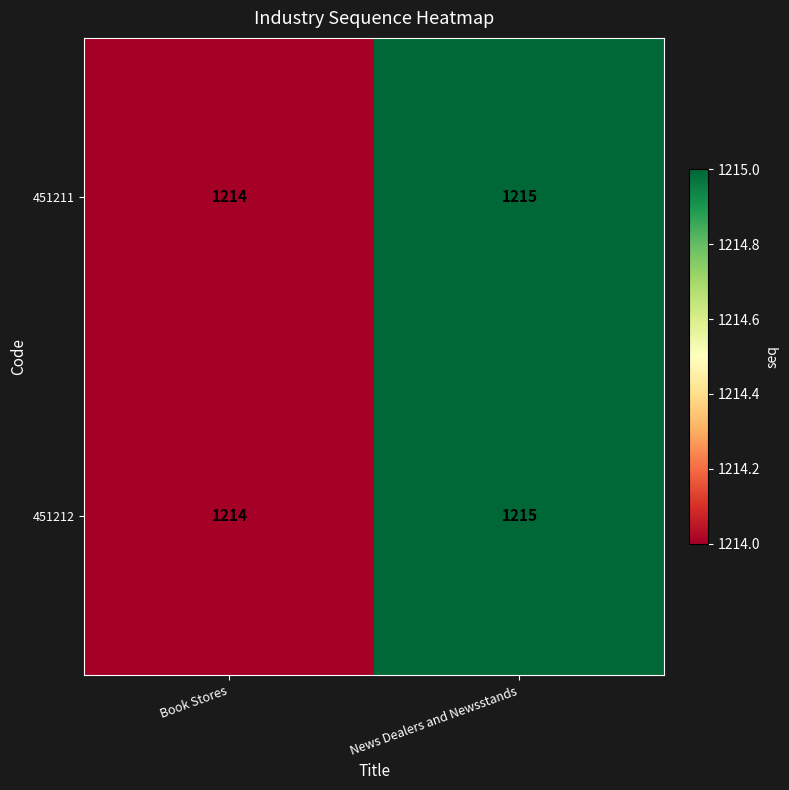

The 451211 series shows 1214 at Book Stores. True or false?

True